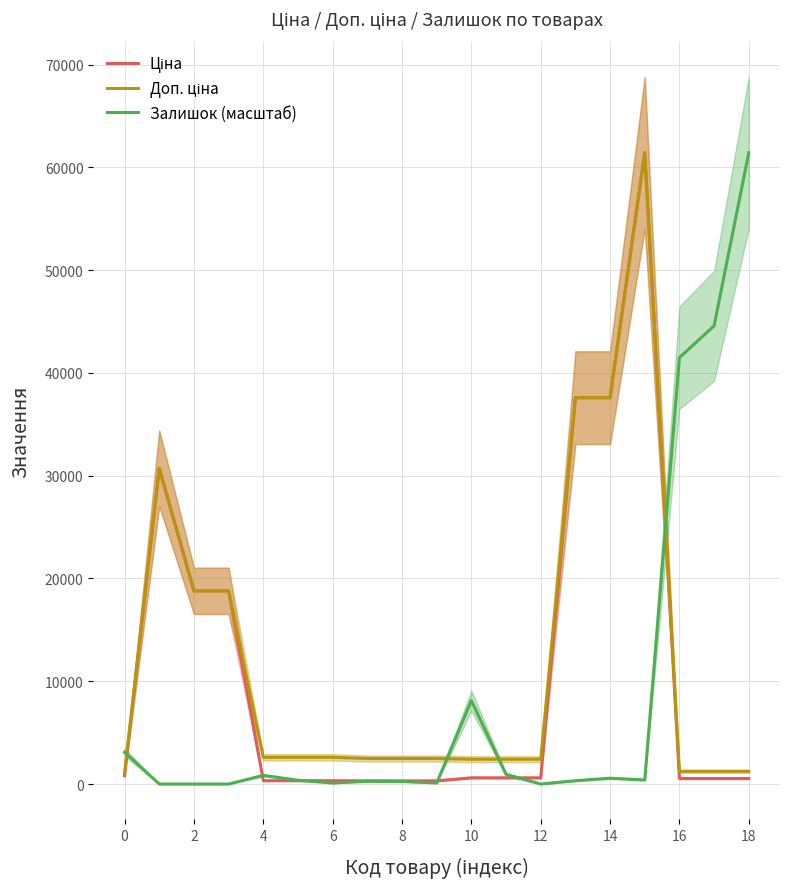

What is the difference between the maximum and minimum values in the Доп. ціна series?

60325.1